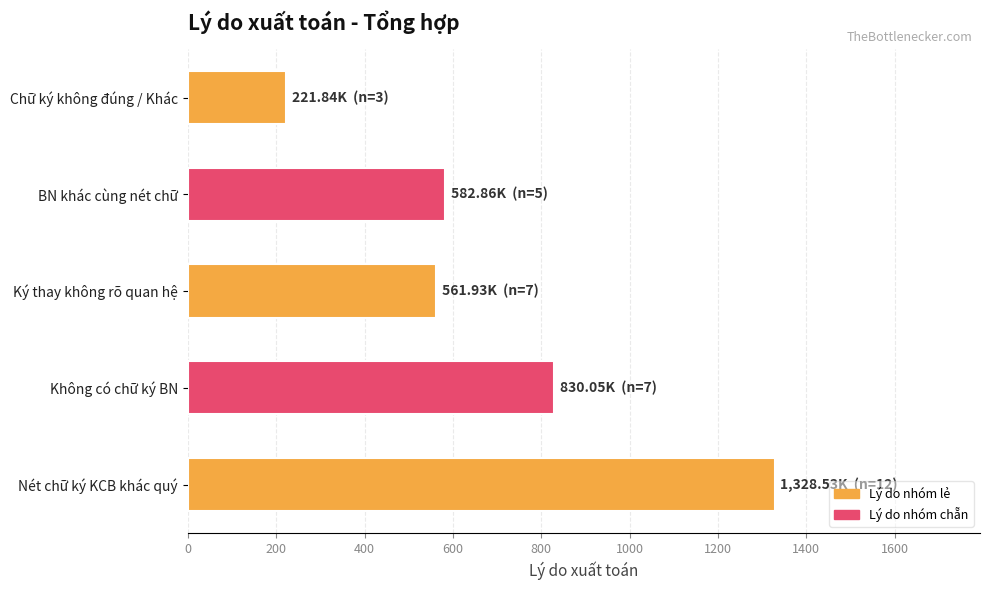

What is the maximum value shown in the chart?

1328.5